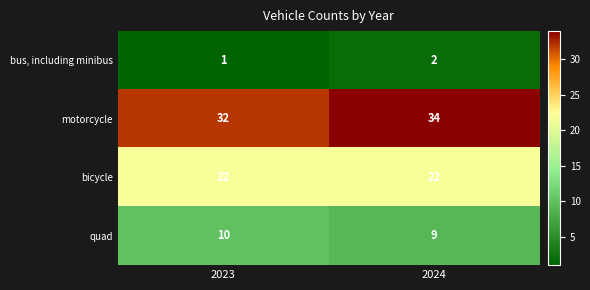

The value of bus, including minibus at 2023 is 1. True or false?

True